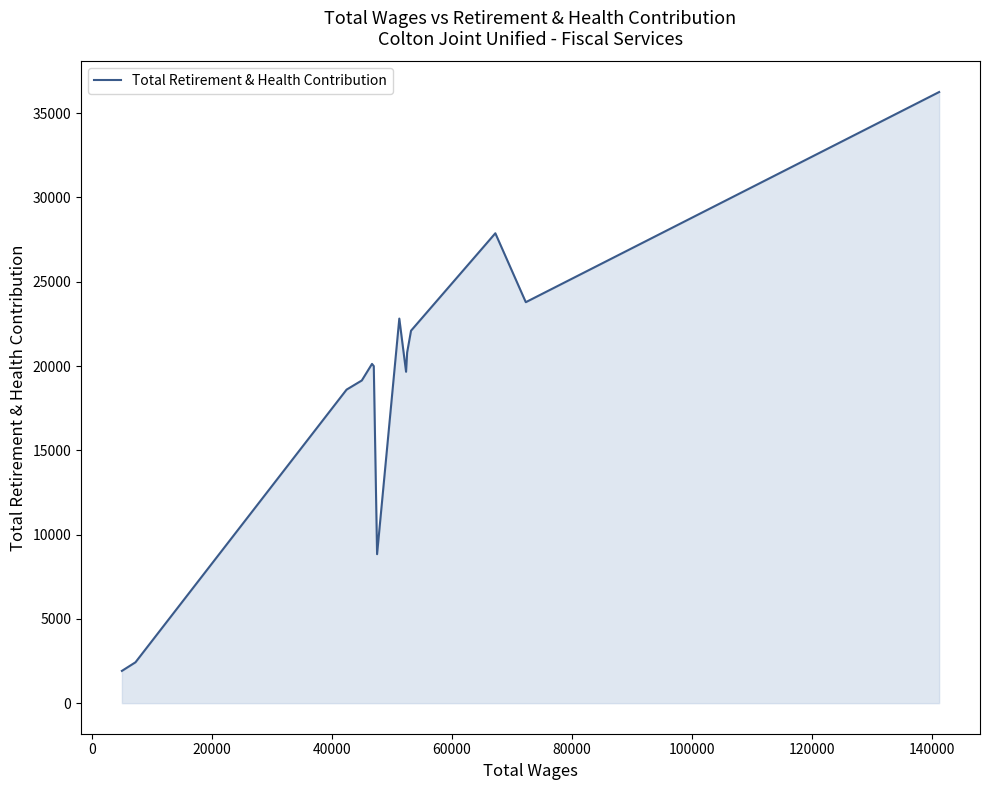

What is the difference between the maximum and minimum values?

34339